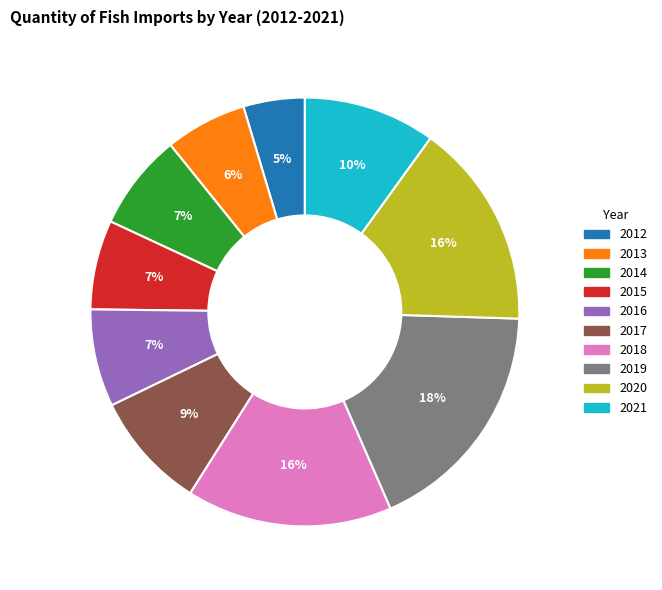

Is the sum of 2014 and 2020 greater than half?

No